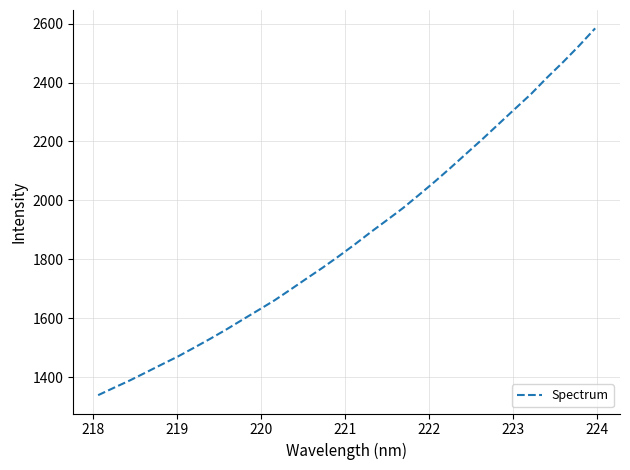

Reading left to right, transcribe all the data shown in this chart.

1338.7	1364.1	1389.3	1416.4	1443.8	1470.8	1500.4	1530.6	1562.1	1595.1	1627.8	1660.9	1697.6	1734.9	1771.7	1810.5	1850.6	1892.5	1932.8	1973.7	2018.5	2064.3	2111.9	2161.0	2209.9	2260.7	2311.2	2361.4	2417.1	2469.7	2525.3	2584.2